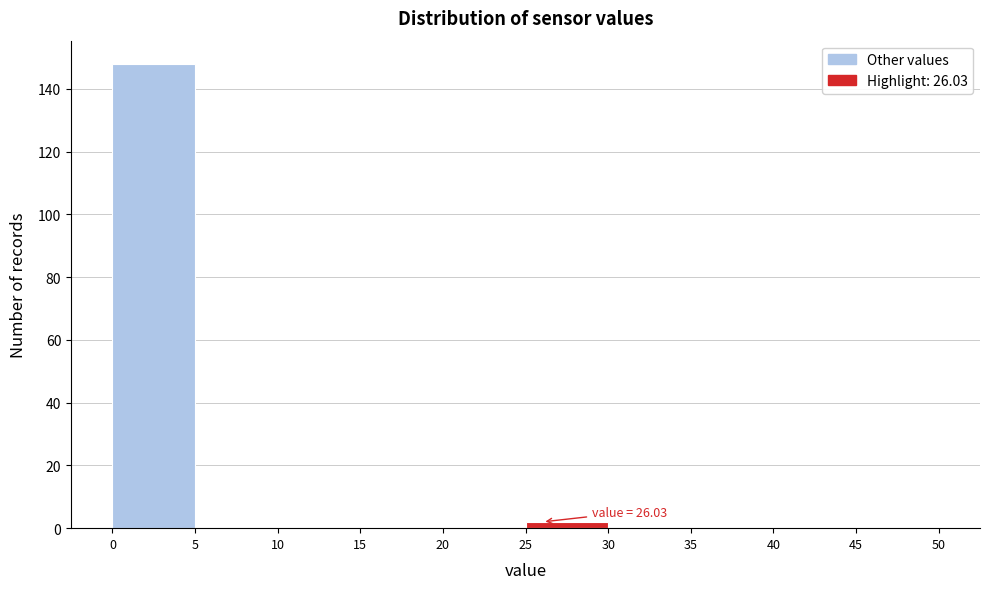

Over which range of the x-axis is the bar tallest?

0 to 5